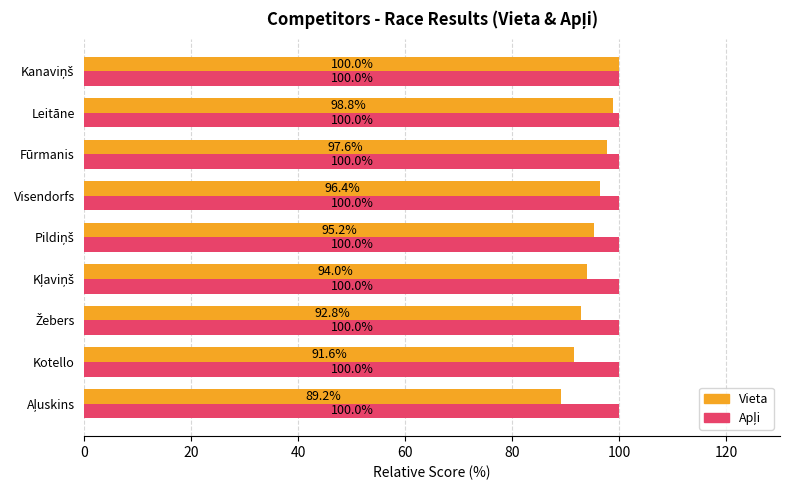

Which series has the widest spread of values?

Vieta